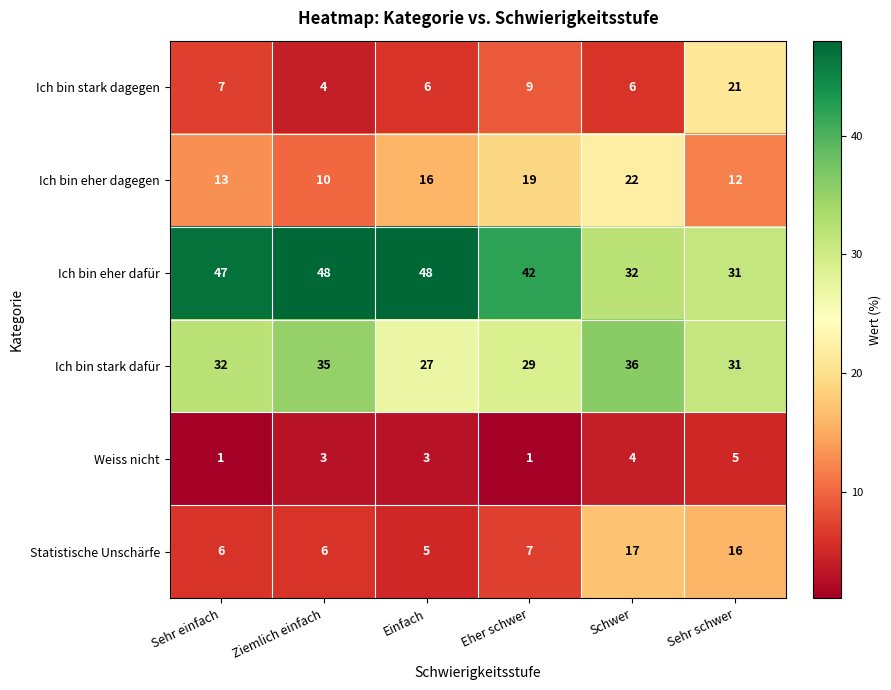

Rank the series at Sehr einfach from lowest to highest value.

Weiss nicht, Statistische Unschärfe, Ich bin stark dagegen, Ich bin eher dagegen, Ich bin stark dafür, Ich bin eher dafür